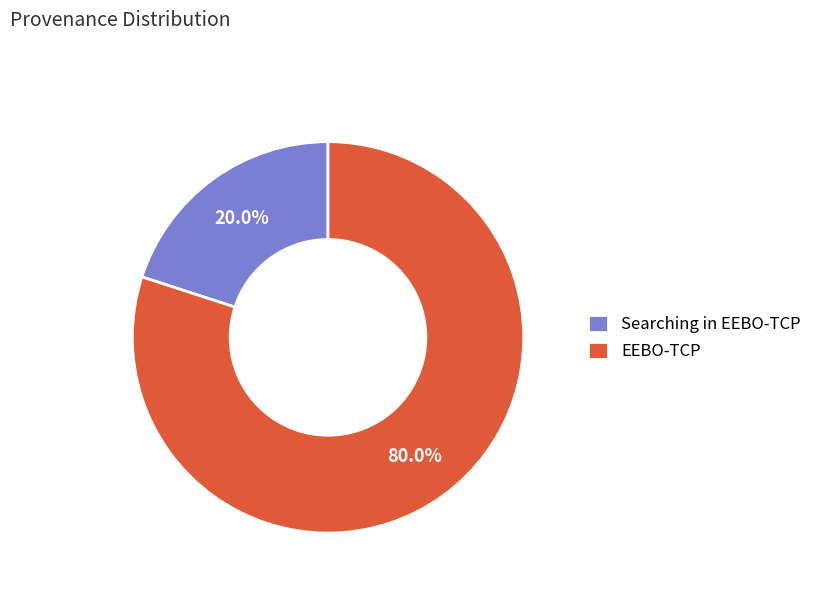

Do EEBO-TCP and Searching in EEBO-TCP together represent more than half of the pie?

Yes